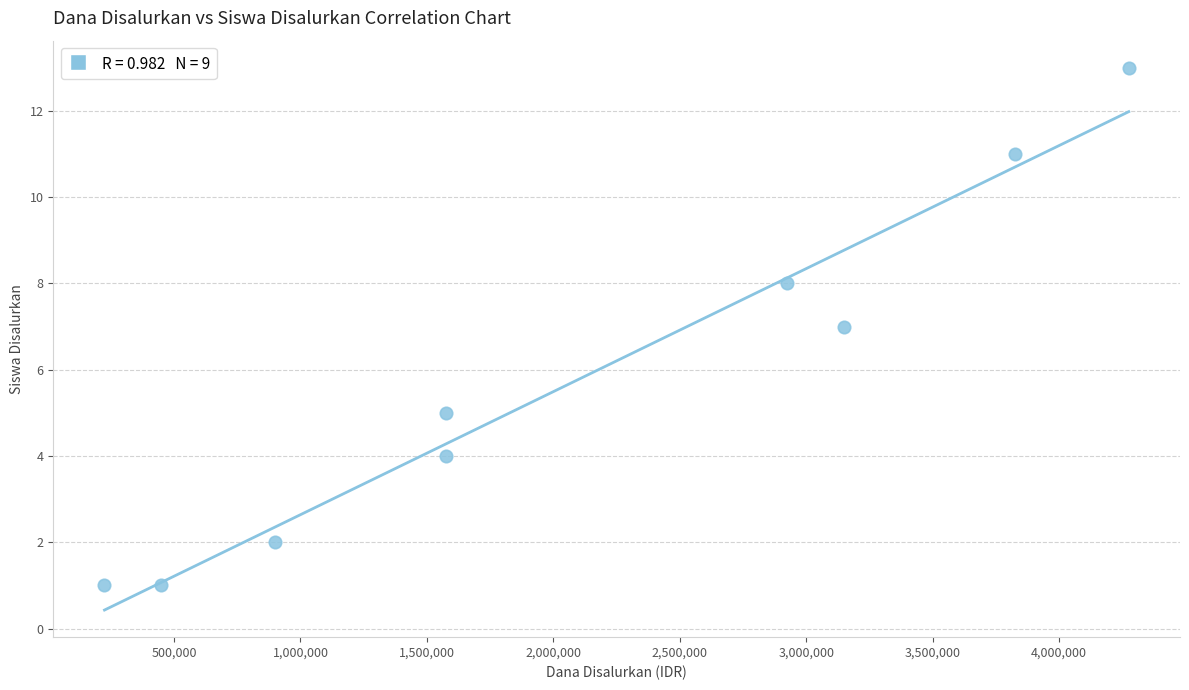

What is the range of X values (max minus min)?

4050000